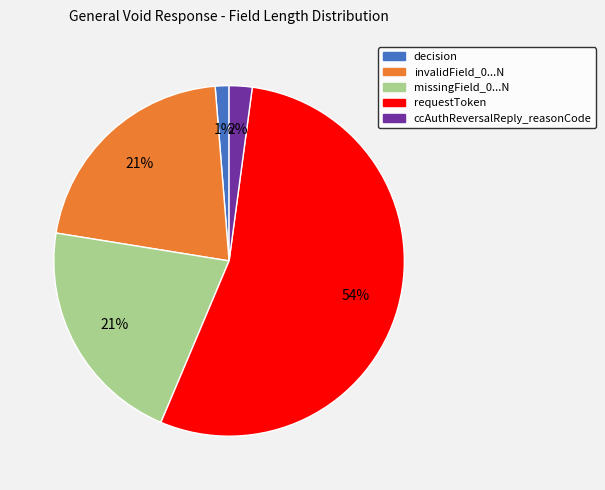

Is there any slice that represents more than half of the pie?

Yes